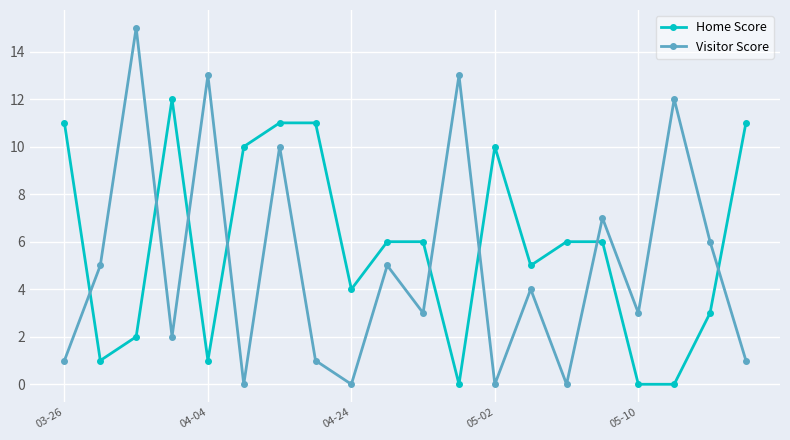

In Visitor Score, how many points are higher than both neighbors (excluding endpoints)?

8